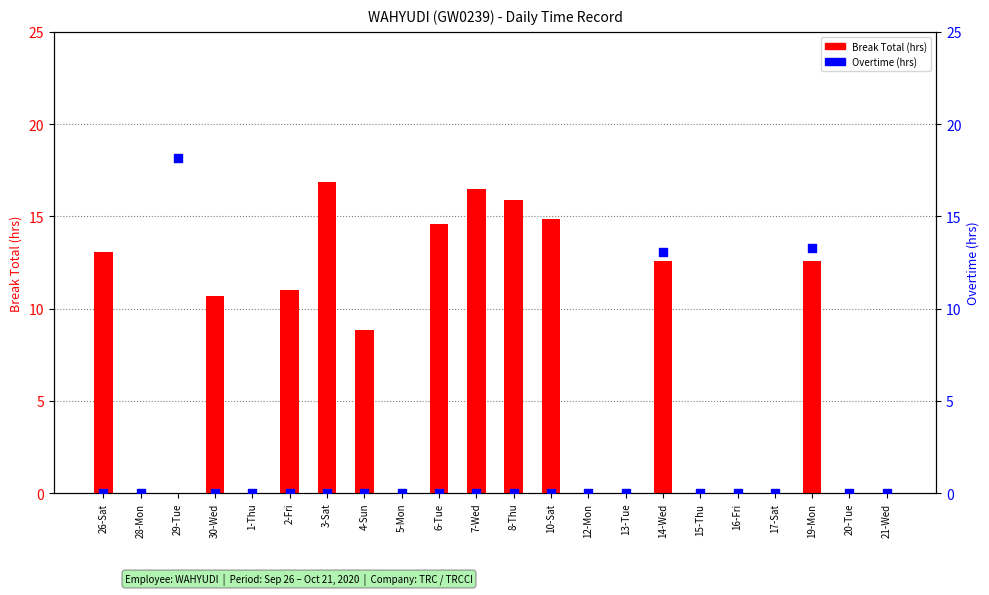

Is the value of Break Total (hrs) at 20-Tue greater than the value of Overtime (hrs) at 2-Fri?

No